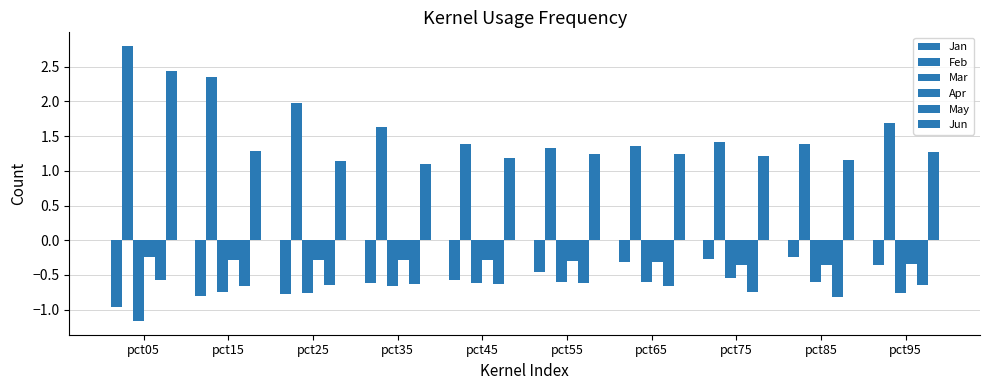

Which series has the largest range (max minus min)?

Feb